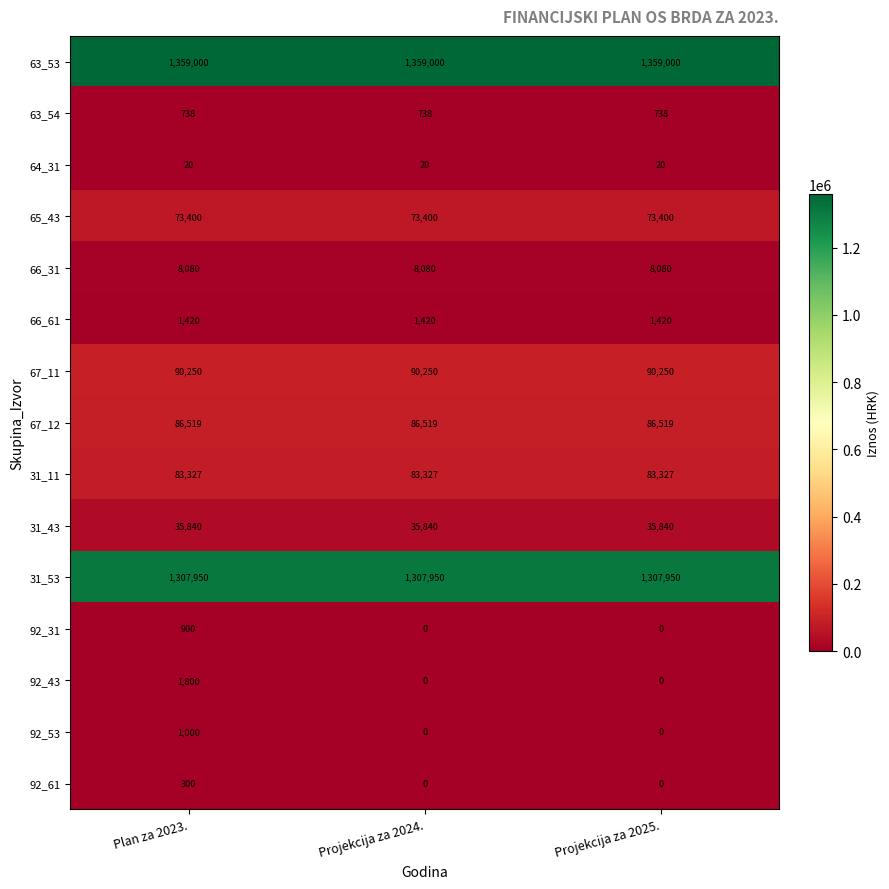

What is the average value of the 92_43 series?

600